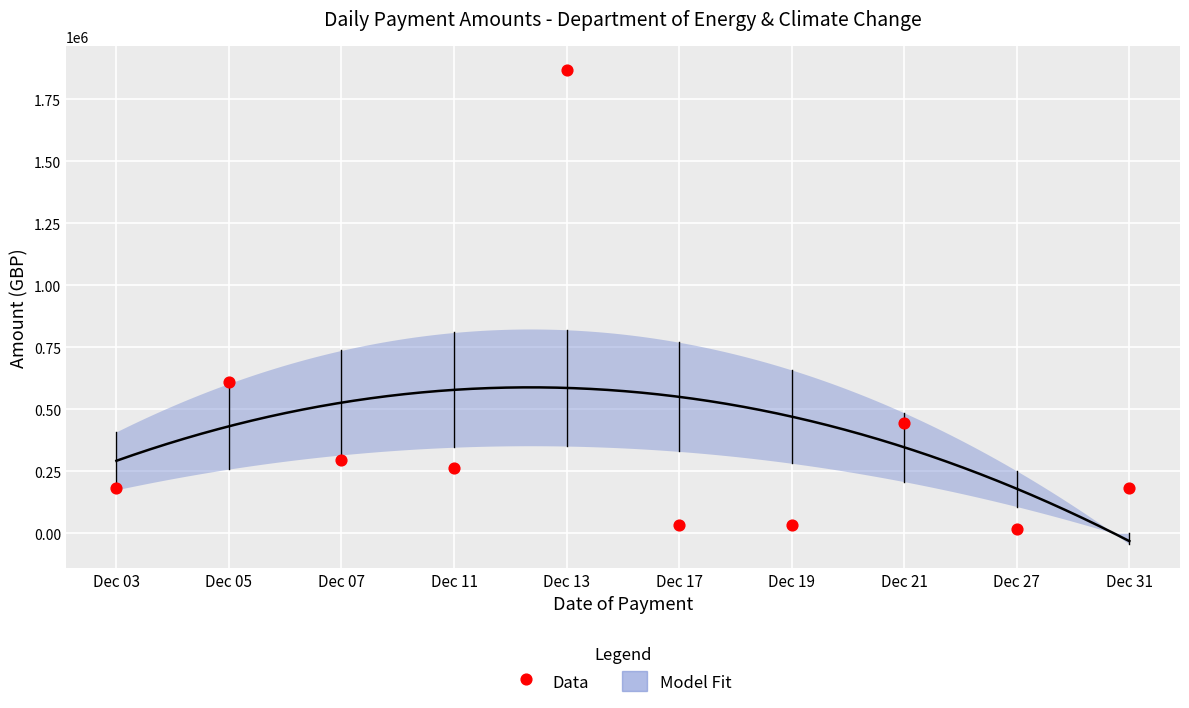

What is the average Y value?

392869.7